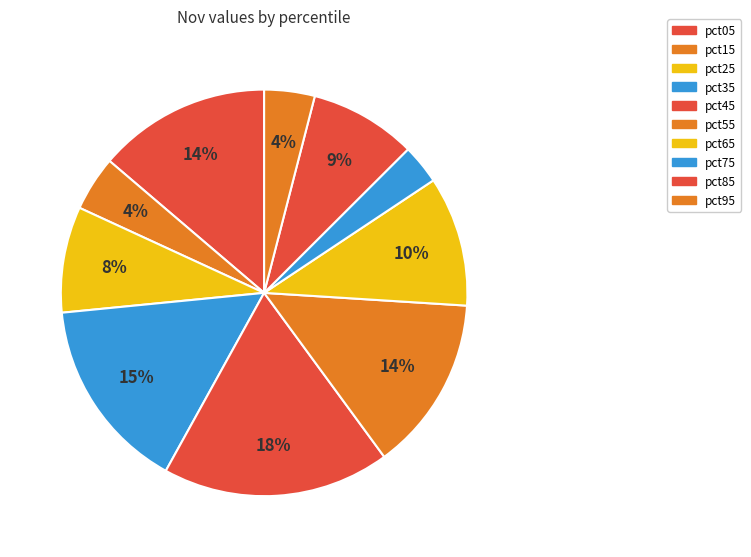

To the nearest percent, what is the difference between the pct75 and pct65 slice percentages?

7%